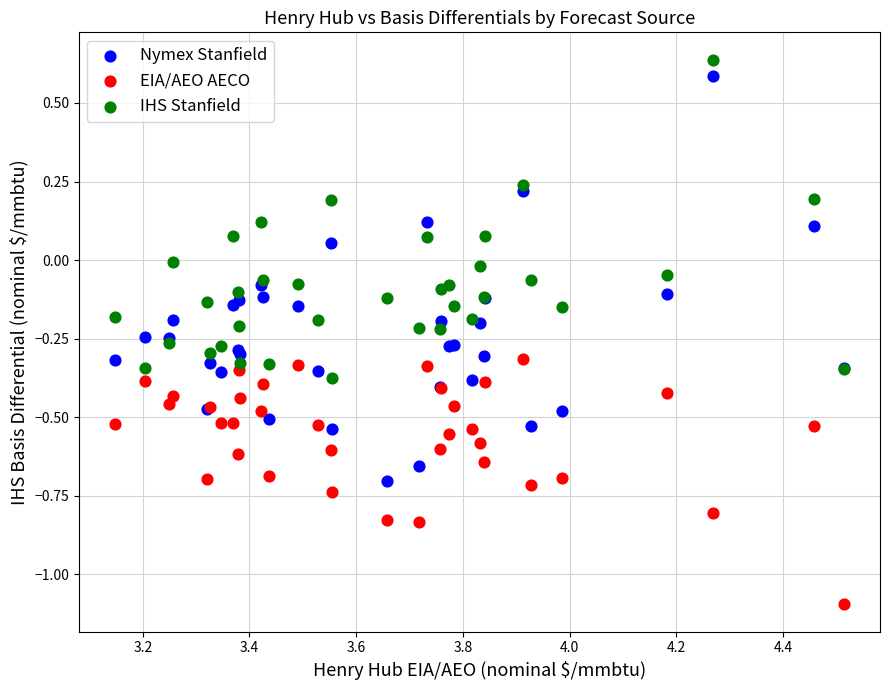

Which series has the largest Y range (max minus min)?

Nymex Stanfield